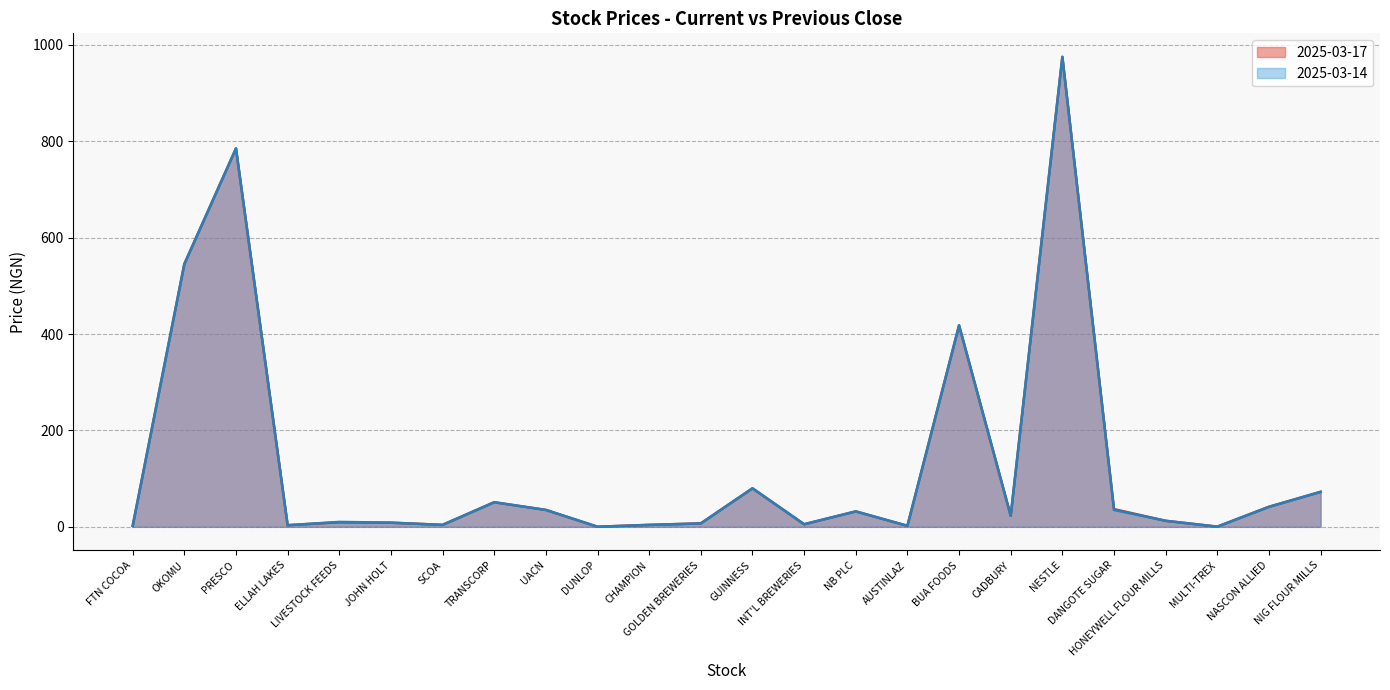

True or false: 2025-03-14 has more than 1 interior local peaks.

True